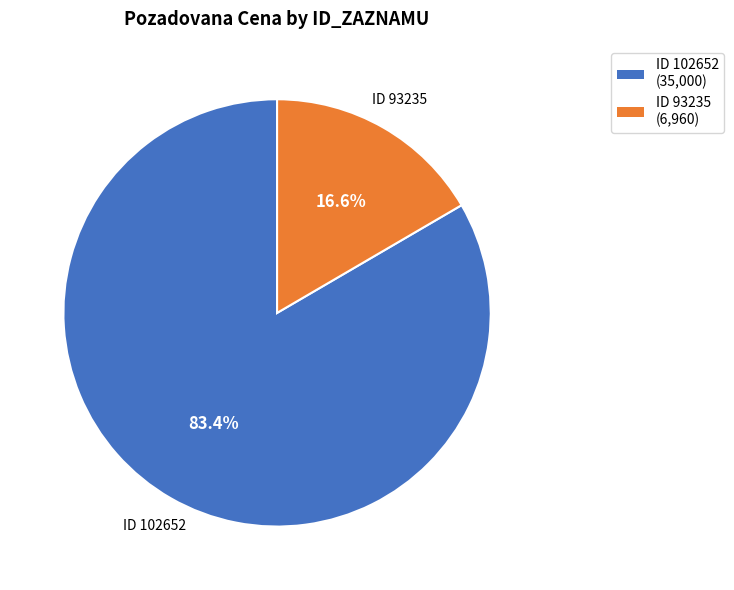

Does any single category account for the majority?

Yes